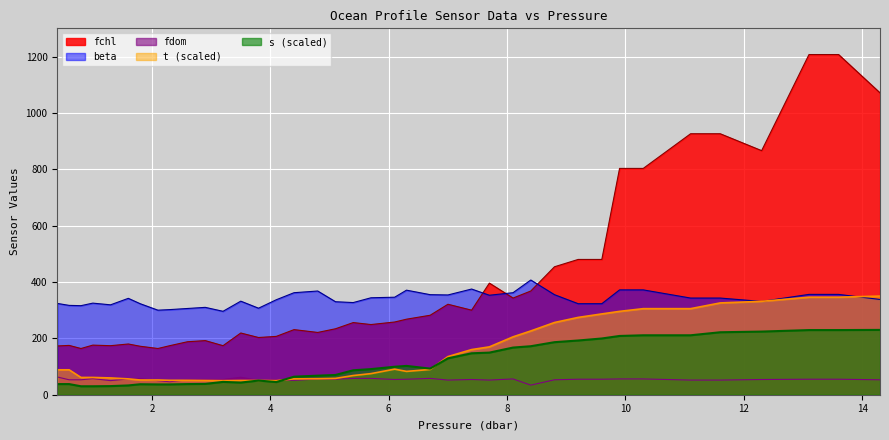

Which has a higher value, 5.4 or 1.3?

5.4